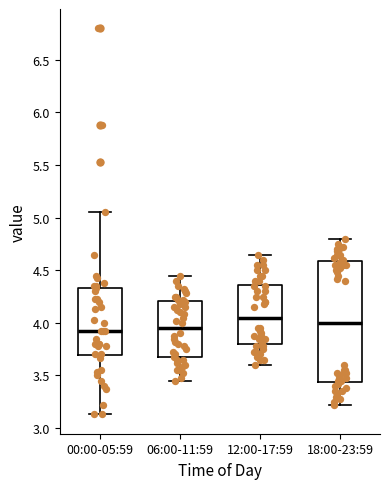

Which box is the tallest, from its lower edge to its upper edge?

18:00-23:59